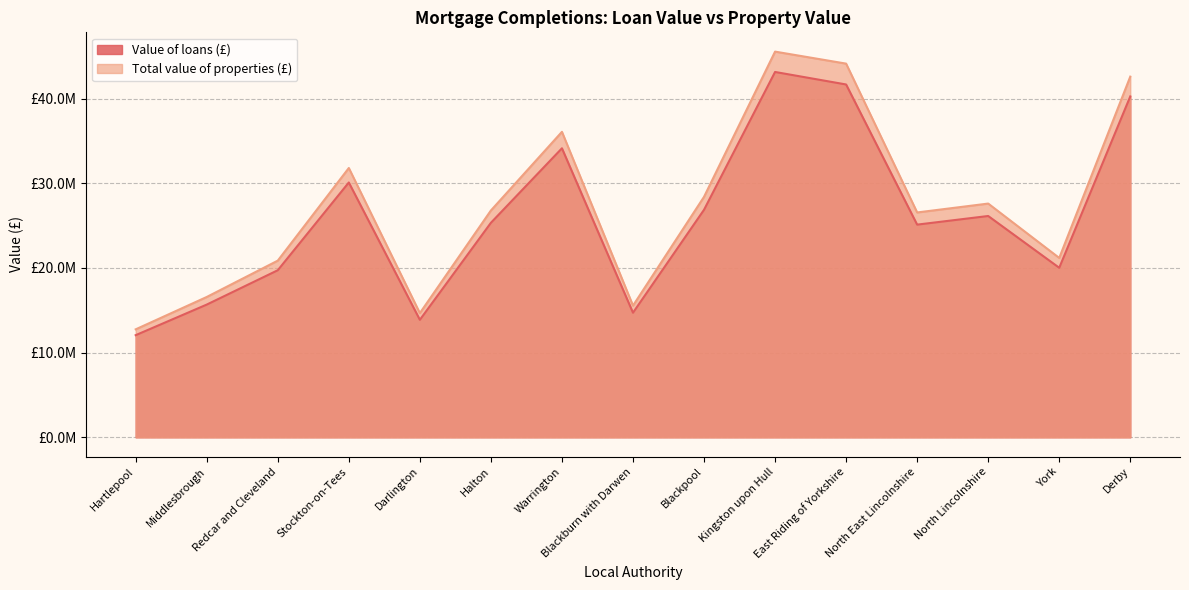

In Value of loans (£), how many points are higher than both neighbors (excluding endpoints)?

4